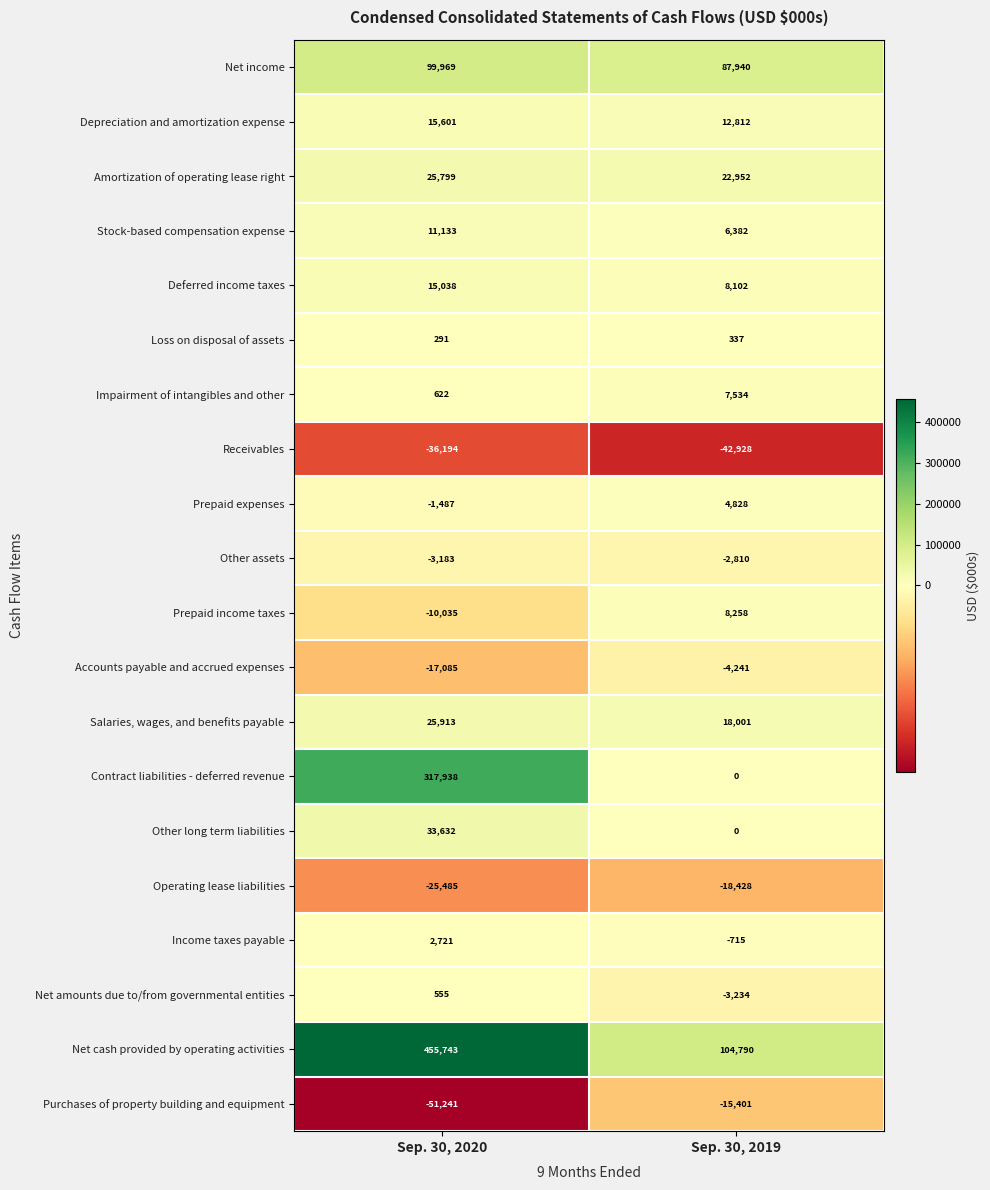

Rank the series by their maximum value, from highest to lowest.

Net cash provided by operating activities, Contract liabilities - deferred revenue, Net income, Other long term liabilities, Salaries, wages, and benefits payable, Amortization of operating lease right, Depreciation and amortization expense, Deferred income taxes, Stock-based compensation expense, Prepaid income taxes, Impairment of intangibles and other, Prepaid expenses, Income taxes payable, Net amounts due to/from governmental entities, Loss on disposal of assets, Other assets, Accounts payable and accrued expenses, Purchases of property building and equipment, Operating lease liabilities, Receivables